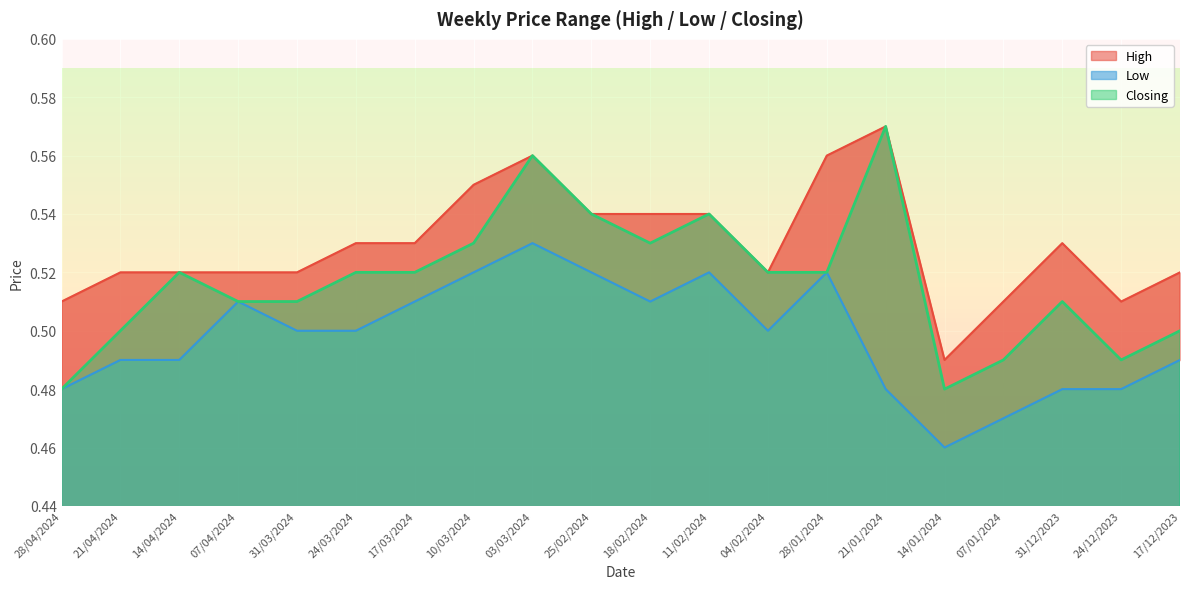

Where is Low nearest to the value 0?

14/01/2024